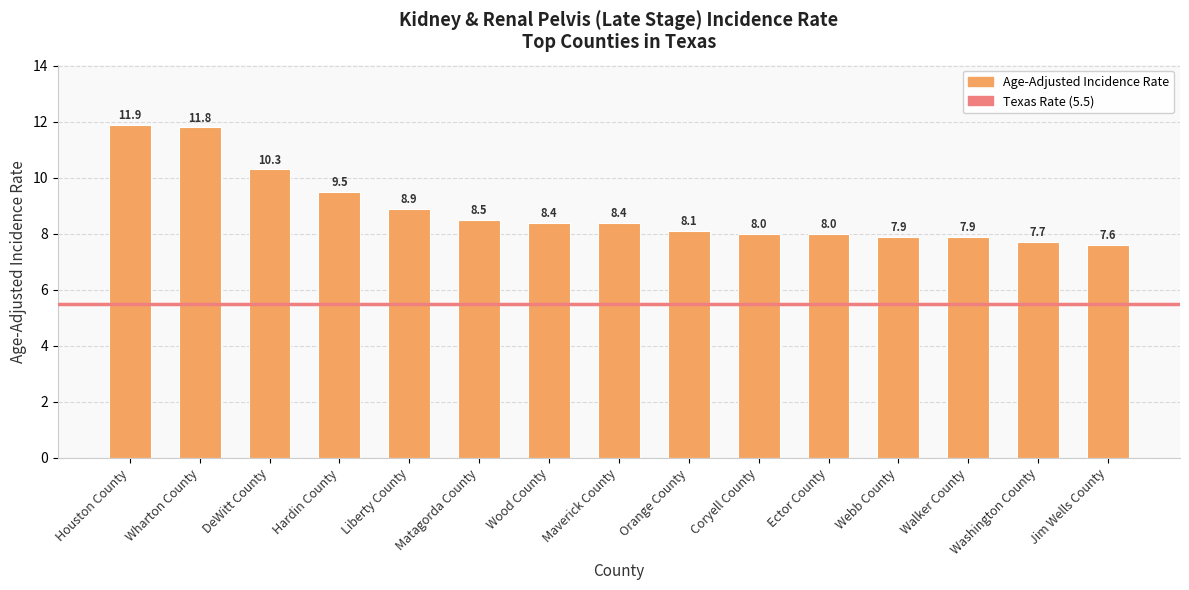

What position from the right is Liberty County?

11